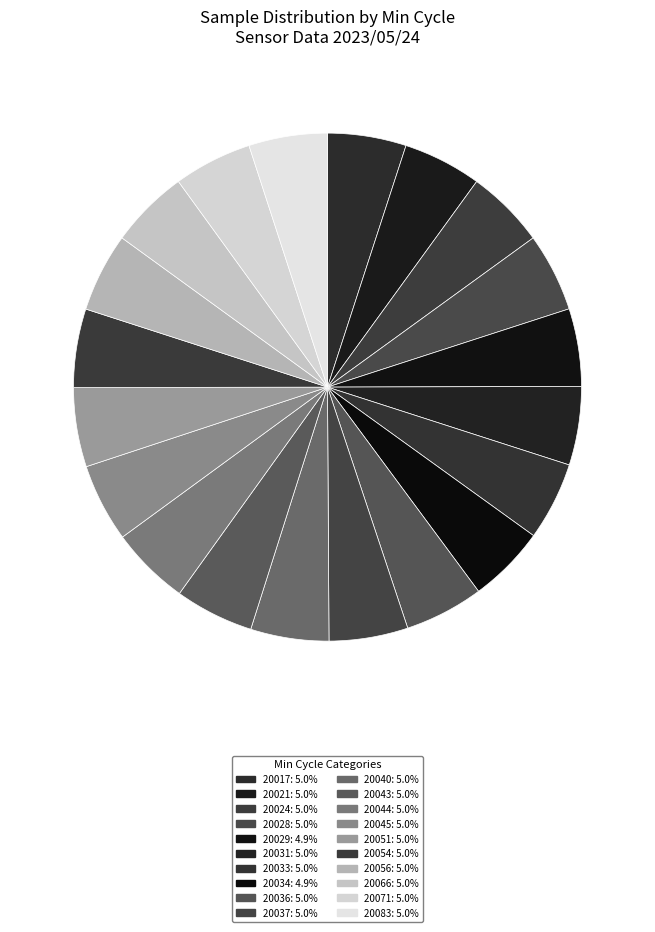

Rank the categories by value from highest to lowest.

20044, 20051, 20056, 20024, 20066, 20036, 20037, 20043, 20031, 20017, 20028, 20083, 20054, 20021, 20071, 20033, 20040, 20045, 20029, 20034